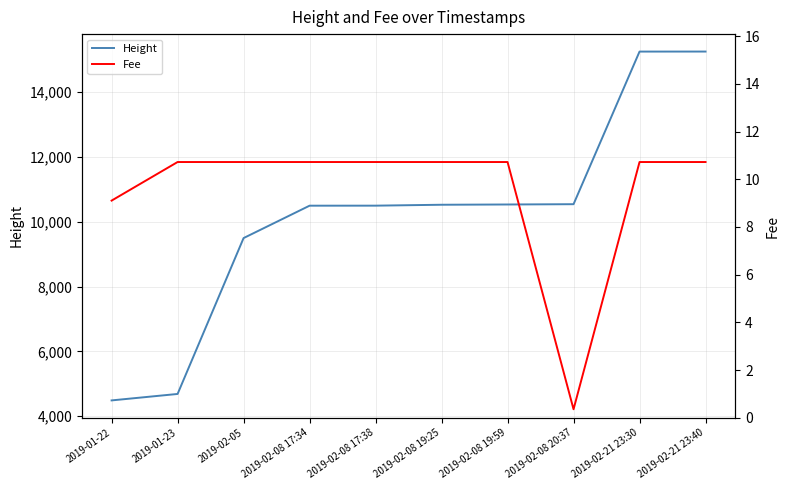

Reading left to right, extract all data points from this chart.

Height: 2019-01-22=4488.0	2019-01-23=4687.0	2019-02-05=9496.0	2019-02-08 17:34=10495.0	2019-02-08 17:38=10496.0	2019-02-08 19:25=10524.0	2019-02-08 19:59=10532.0	2019-02-08 20:37=10541.0	2019-02-21 23:30=15249.0	2019-02-21 23:40=15250.0
Fee: 2019-01-22=9.1	2019-01-23=10.7	2019-02-05=10.7	2019-02-08 17:34=10.7	2019-02-08 17:38=10.7	2019-02-08 19:25=10.7	2019-02-08 19:59=10.7	2019-02-08 20:37=0.4	2019-02-21 23:30=10.7	2019-02-21 23:40=10.7